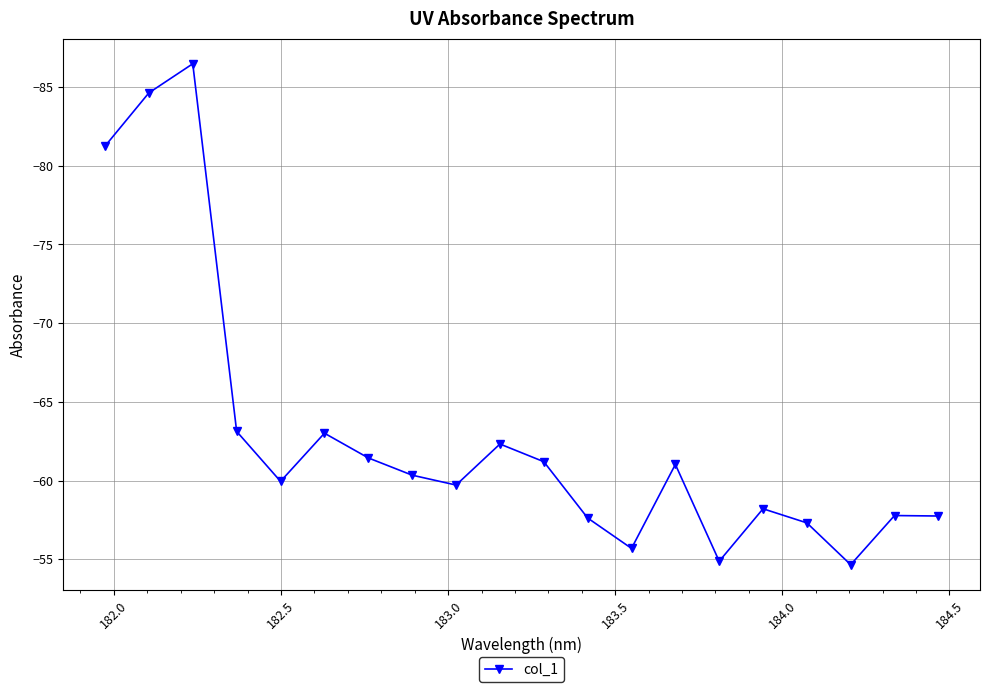

What is the average value?

-62.9